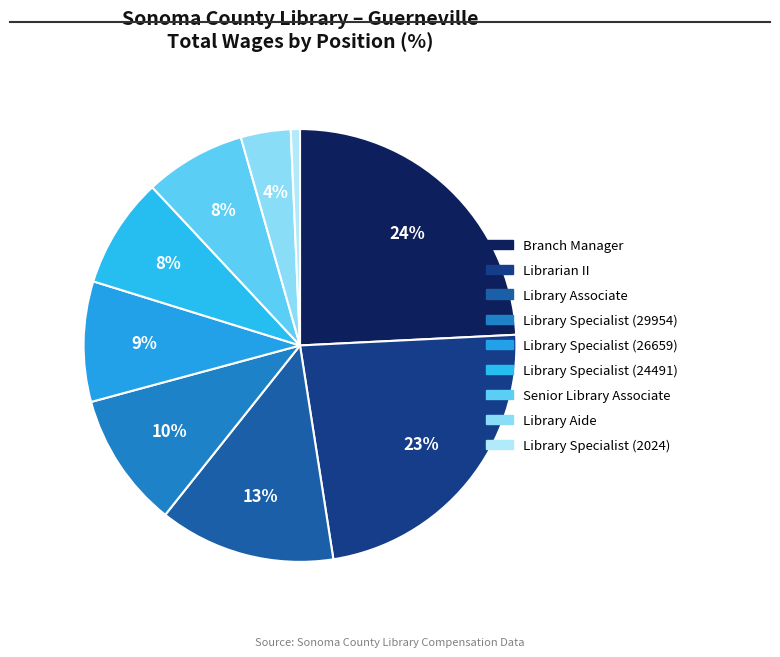

What is the largest slice in the pie chart?

Branch Manager